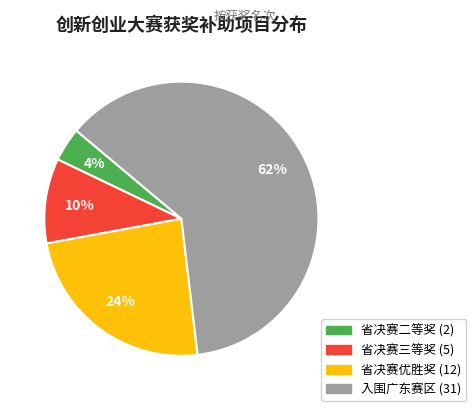

The 入围广东赛区 slice represents 50% of the pie. True or false?

False